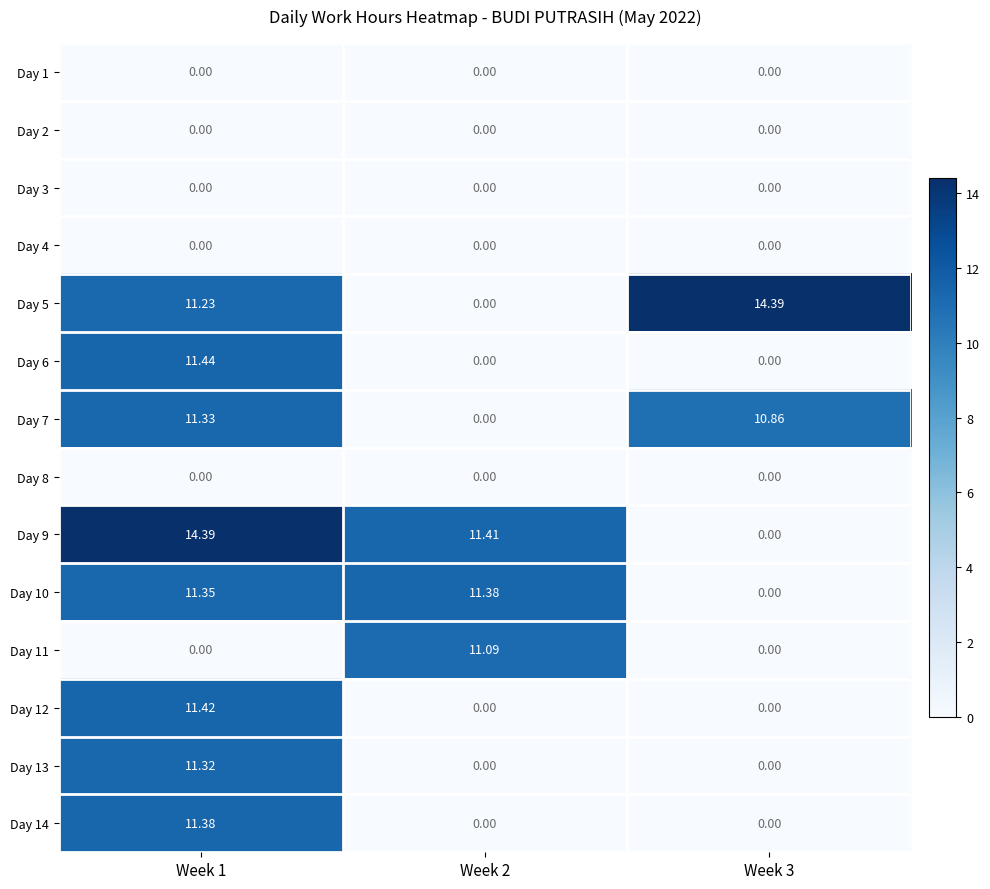

Which series has the largest range (max minus min)?

Day 5